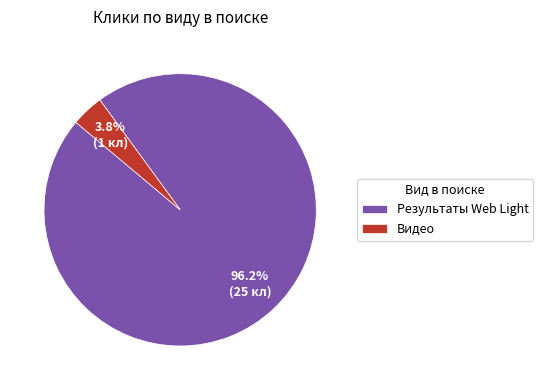

Between Видео and Результаты Web Light, which is larger?

Результаты Web Light